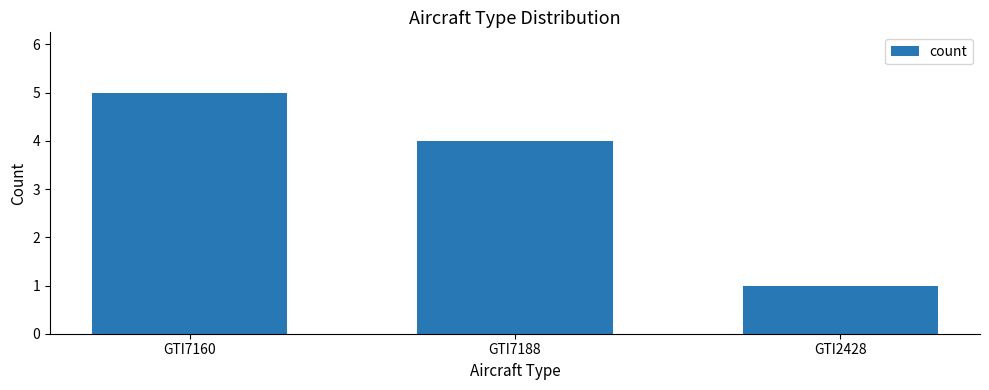

What value does the data have at GTI7188?

4